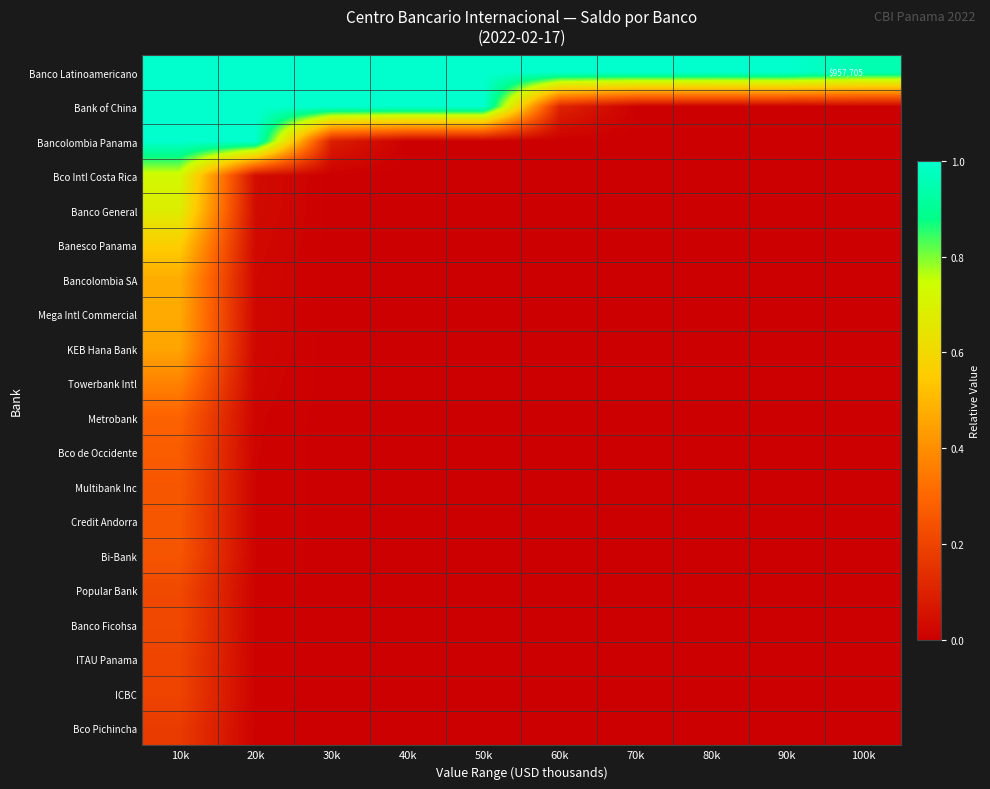

Rank the series by their maximum value, from highest to lowest.

Banco Latinoamericano, Bank of China, Bancolombia Panama, Bco Intl Costa Rica, Banco General, Banesco Panama, Bancolombia SA, Mega Intl Commercial, KEB Hana Bank, Towerbank Intl, Metrobank, Bco de Occidente, Multibank Inc, Credit Andorra, Bi-Bank, Popular Bank, Banco Ficohsa, ITAU Panama, ICBC, Bco Pichincha